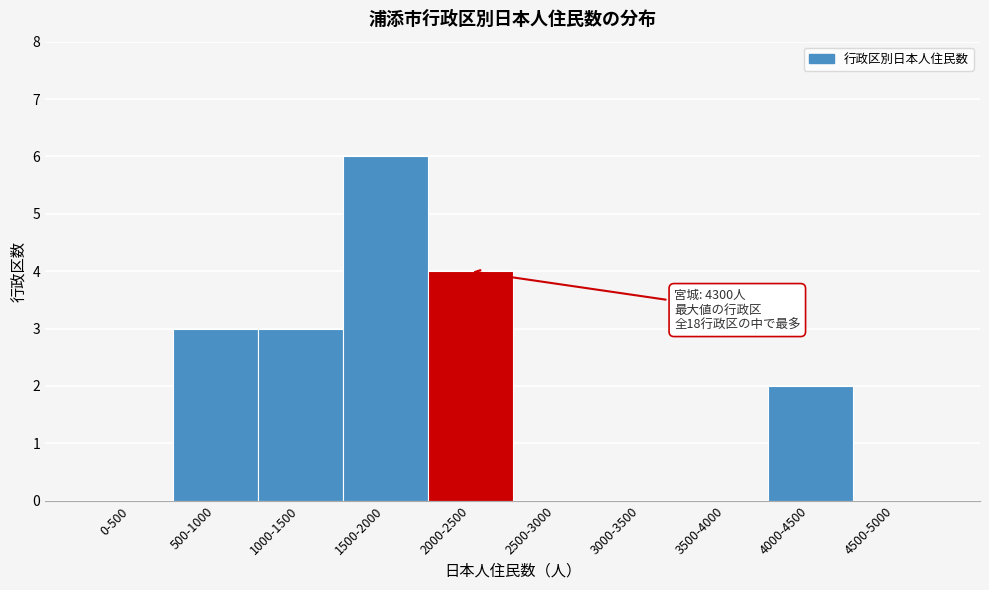

Reading left to right, extract all data points from this chart.

0-500=0	500-1000=3	1000-1500=3	1500-2000=6	2000-2500=4	2500-3000=0	3000-3500=0	3500-4000=0	4000-4500=2	4500-5000=0